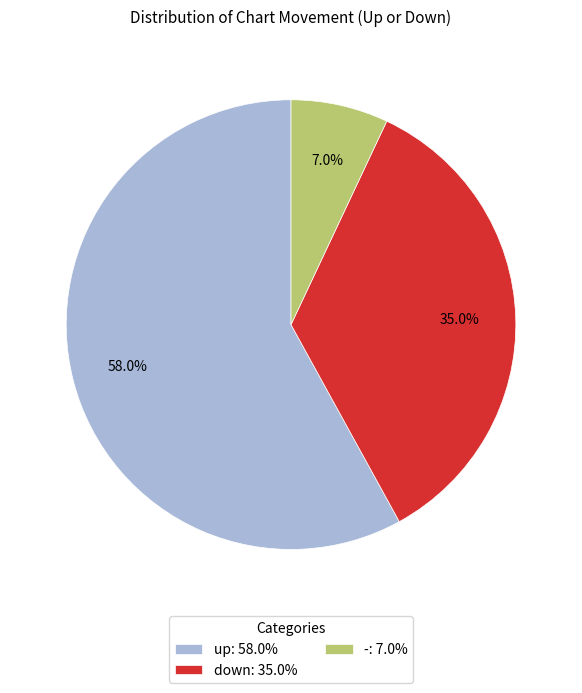

Which slice is the largest?

up